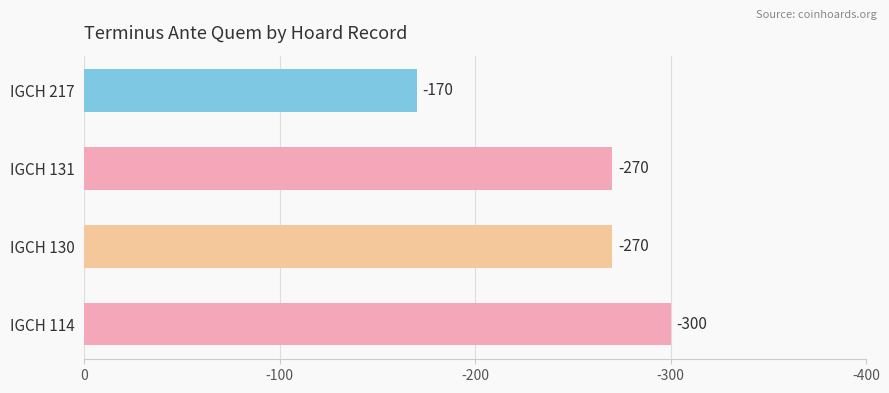

Are the bars horizontal?

Yes